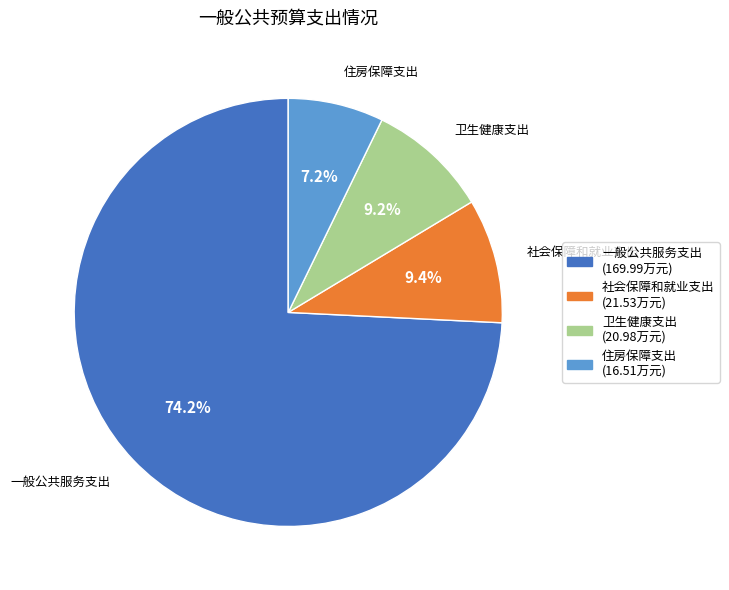

How many slices are in this pie chart?

4